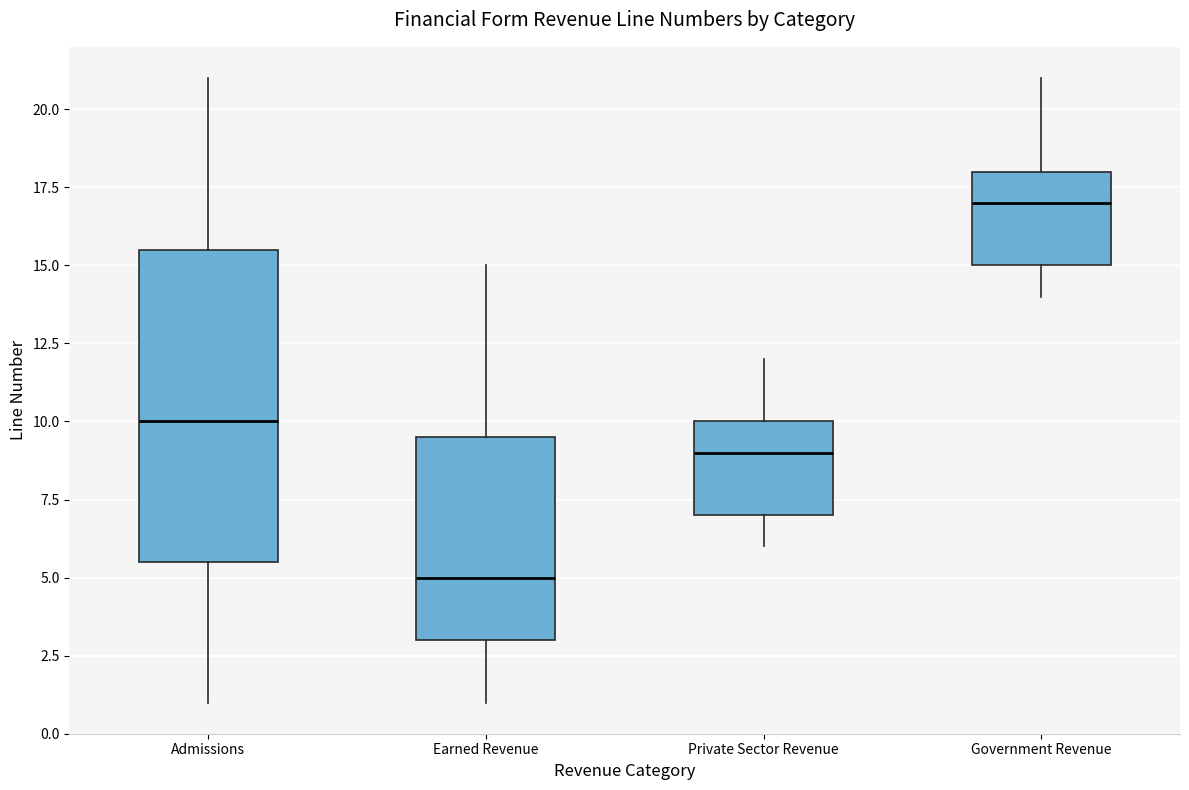

Which box's median line is the highest?

Government Revenue